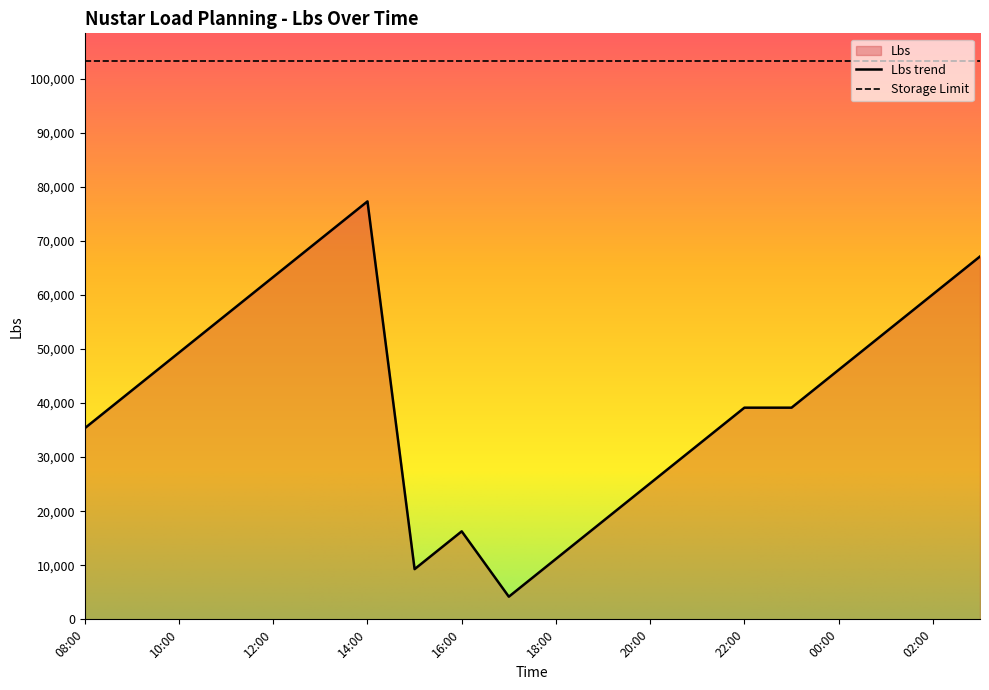

Is it true that the value at 22:00 is 39140?

True